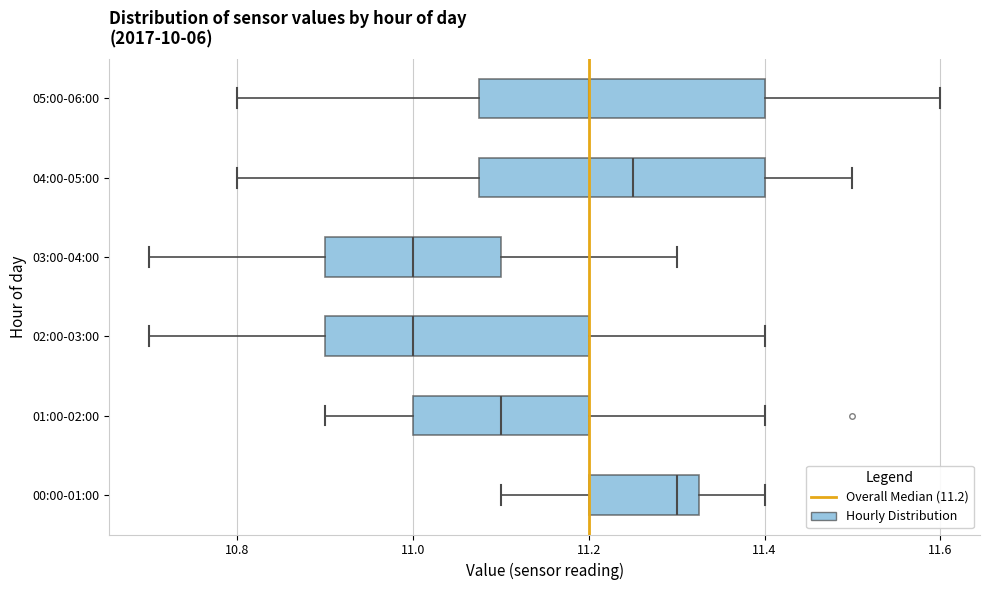

Reading bottom to top, read every box against the x-axis: the position of its median line, the range the box covers, and the ends of its whiskers. The values are not printed on the chart, so give them approximately, as read against the axis.

00:00-01:00: median 11.30, box 11.20 to 11.32, whiskers 11.10 to 11.40
01:00-02:00: median 11.10, box 11.00 to 11.20, whiskers 10.90 to 11.40
02:00-03:00: median 11.00, box 10.90 to 11.20, whiskers 10.70 to 11.40
03:00-04:00: median 11.00, box 10.90 to 11.10, whiskers 10.70 to 11.30
04:00-05:00: median 11.26, box 11.08 to 11.40, whiskers 10.80 to 11.50
05:00-06:00: median 11.20, box 11.08 to 11.40, whiskers 10.80 to 11.60